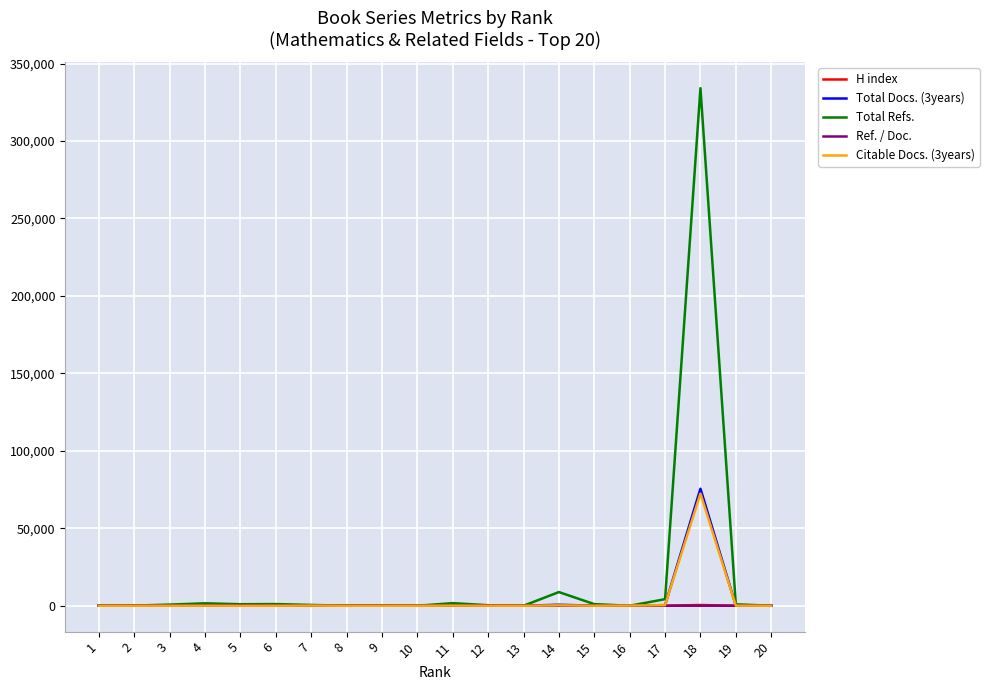

At which category is the sum across all series the highest?

18